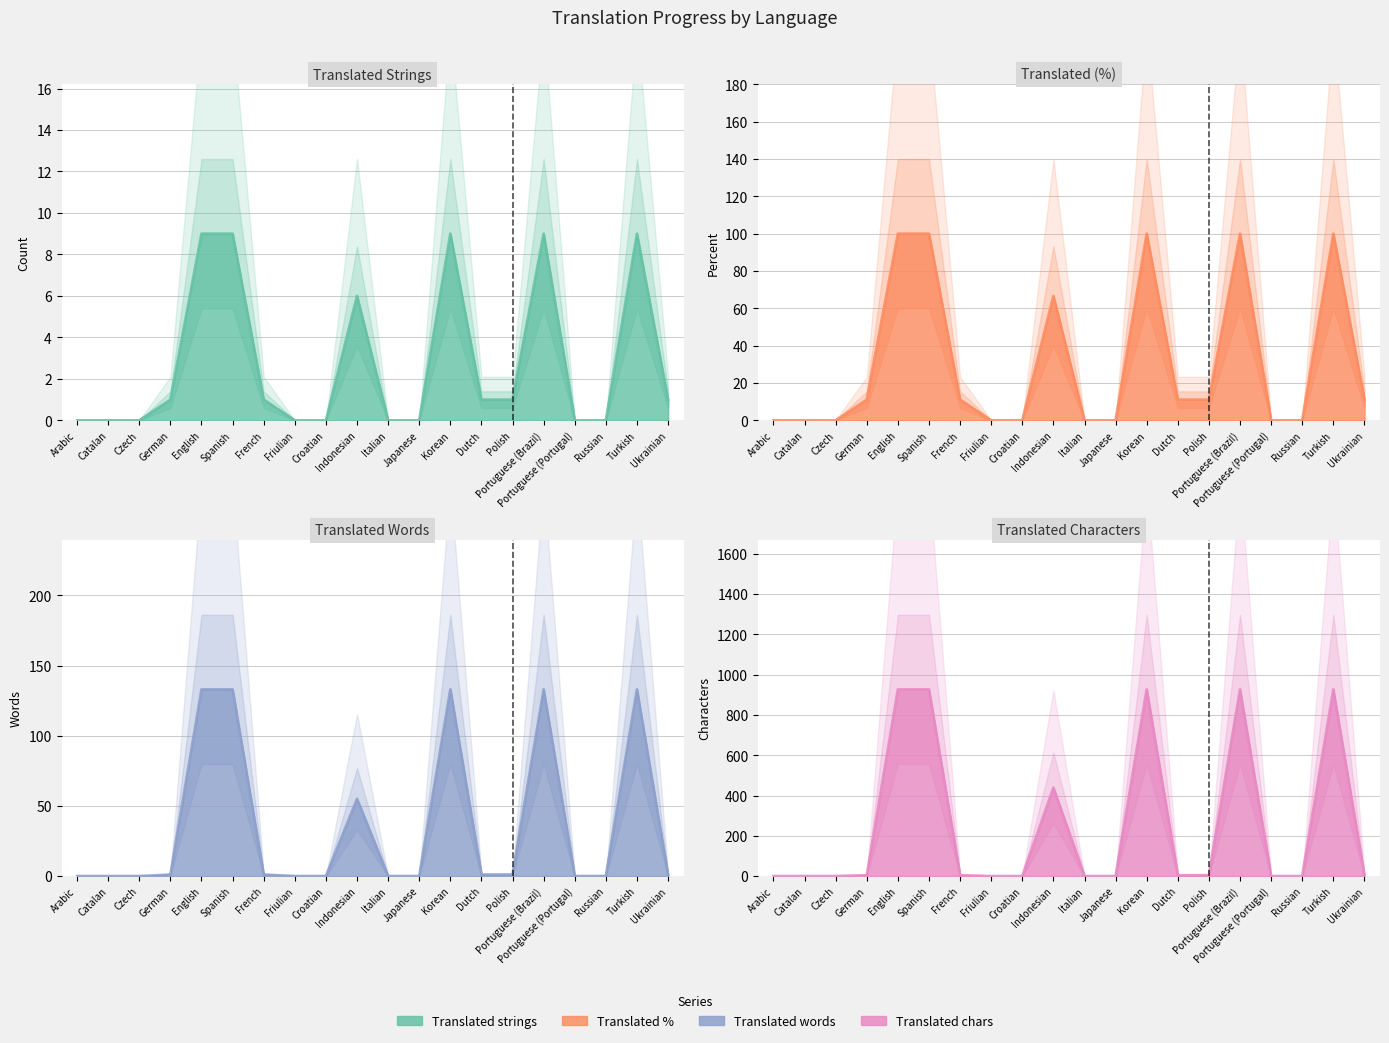

What is the maximum value for translated_chars?

927.0